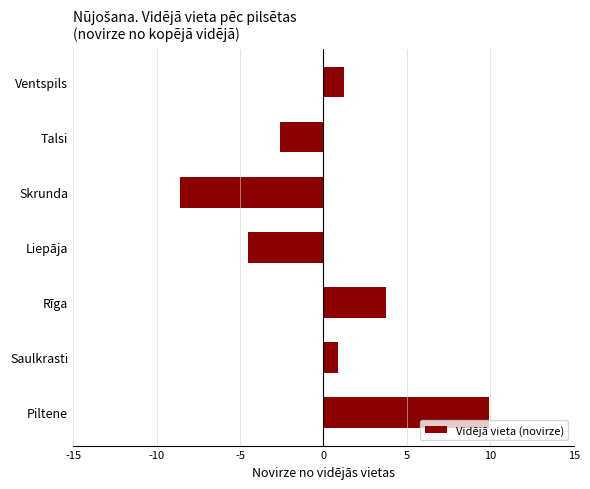

What is the approximate value at Rīga?

3.7